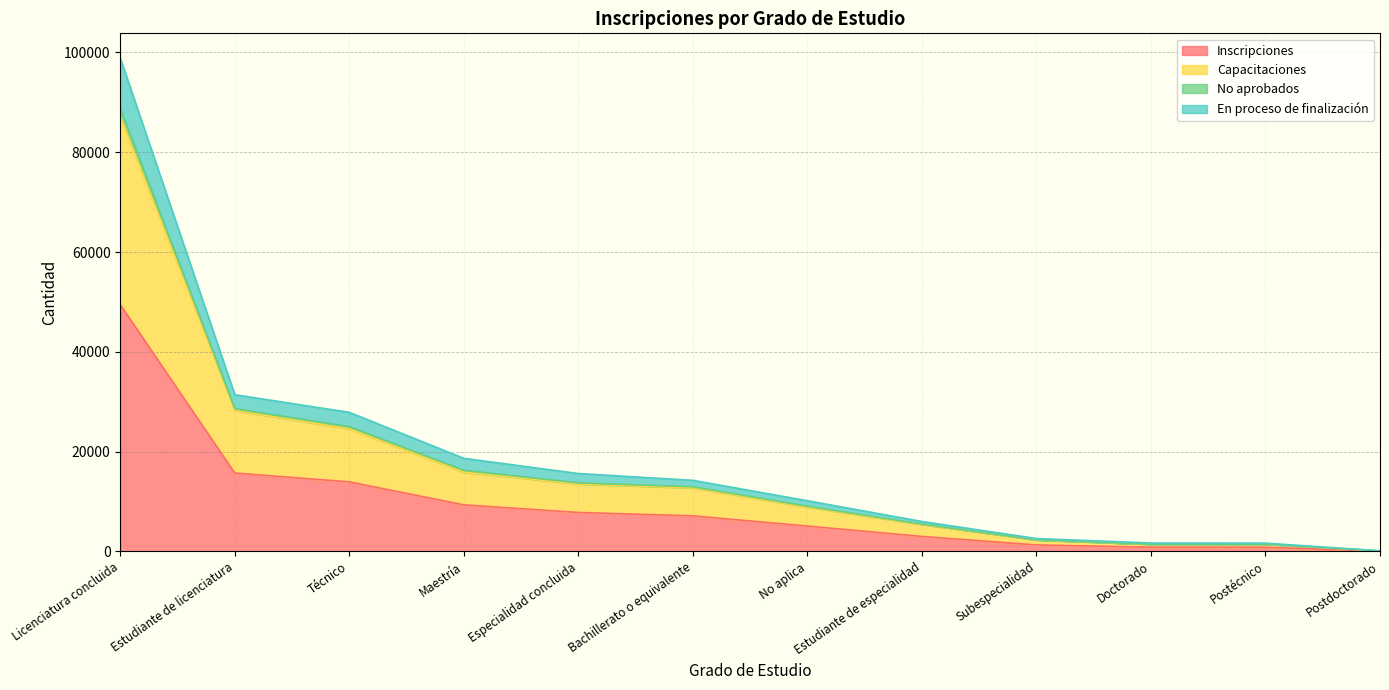

At which label does Inscripciones reach its peak?

Licenciatura concluida